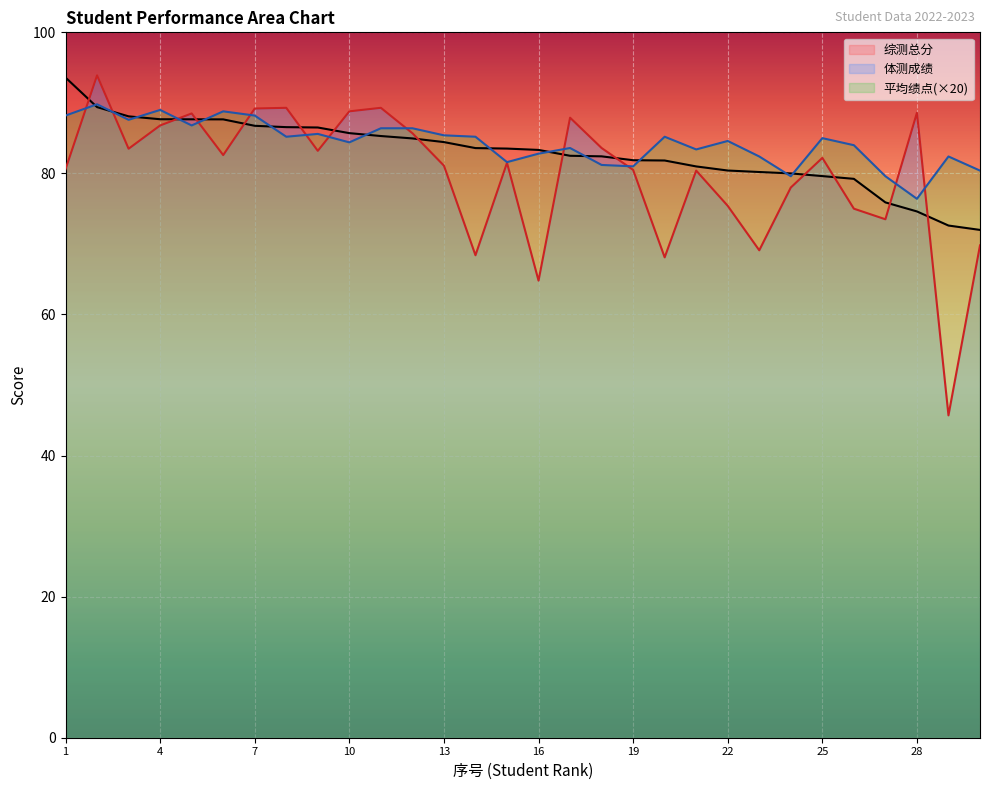

Where is the first local minimum for 体测成绩?

3